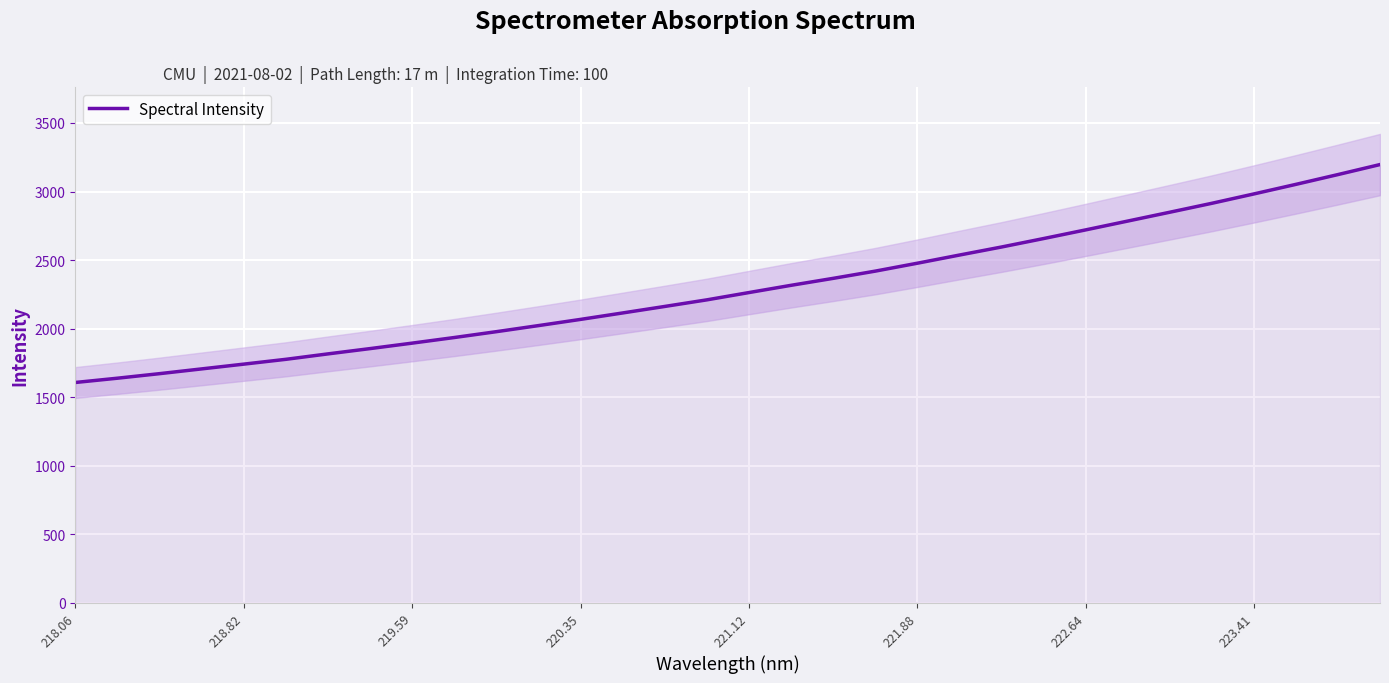

What is the sum of all values?

73443.2